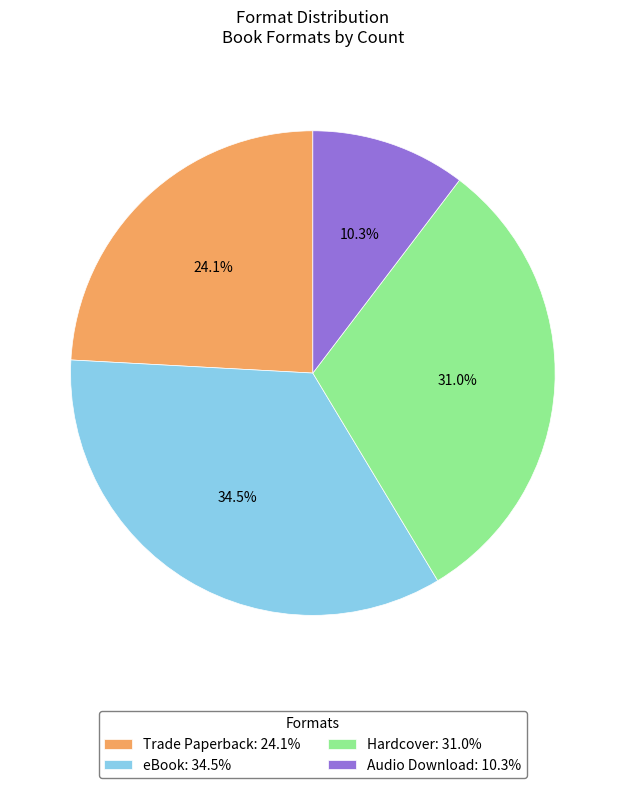

What is the ratio of the value at Trade Paperback to the value at Audio Download?

2.3